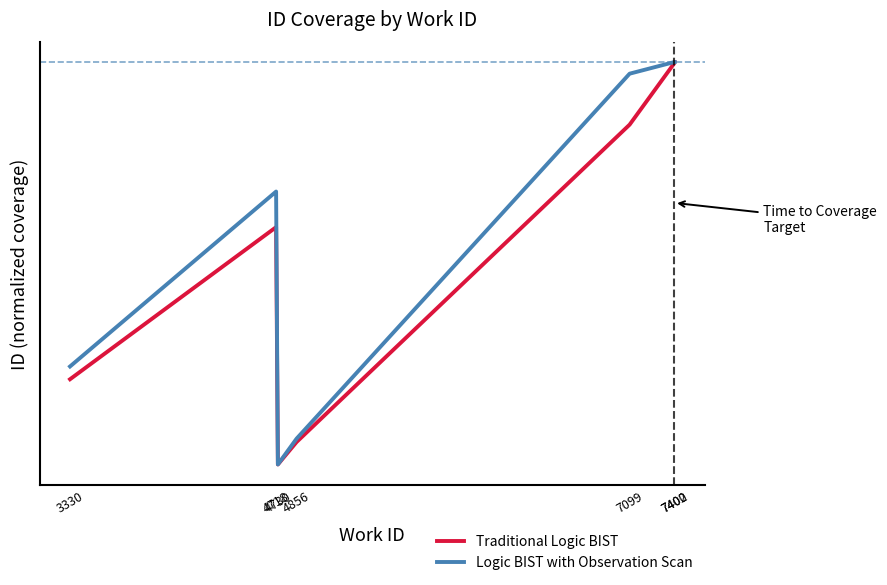

What is the difference between the maximum and minimum values in the Logic BIST with Observation Scan series?

1.0